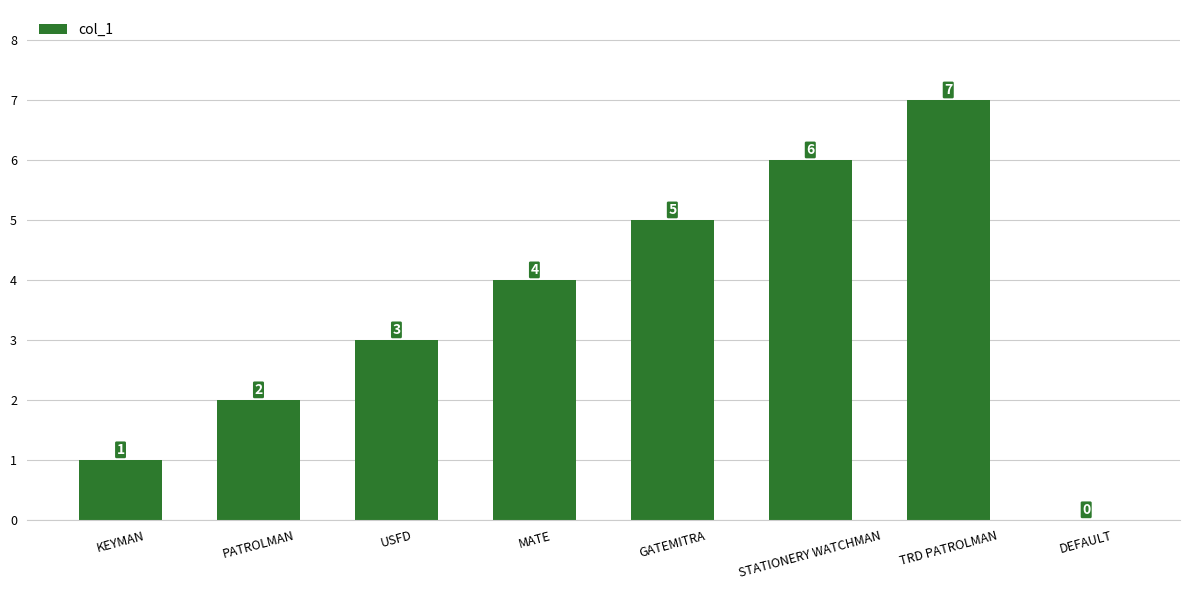

What is the maximum value shown in the chart?

7